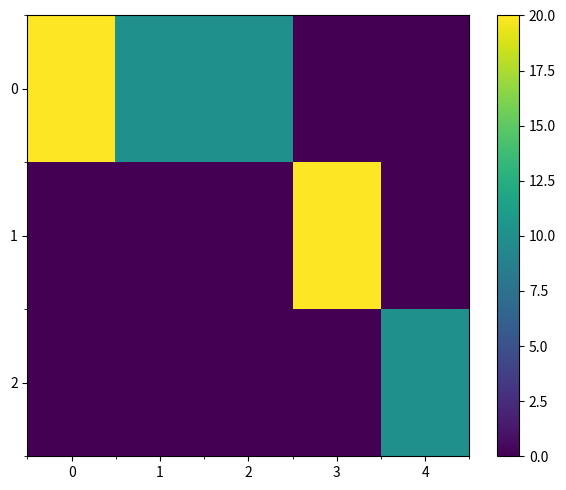

At how many categories does at least one series exceed 6?

5